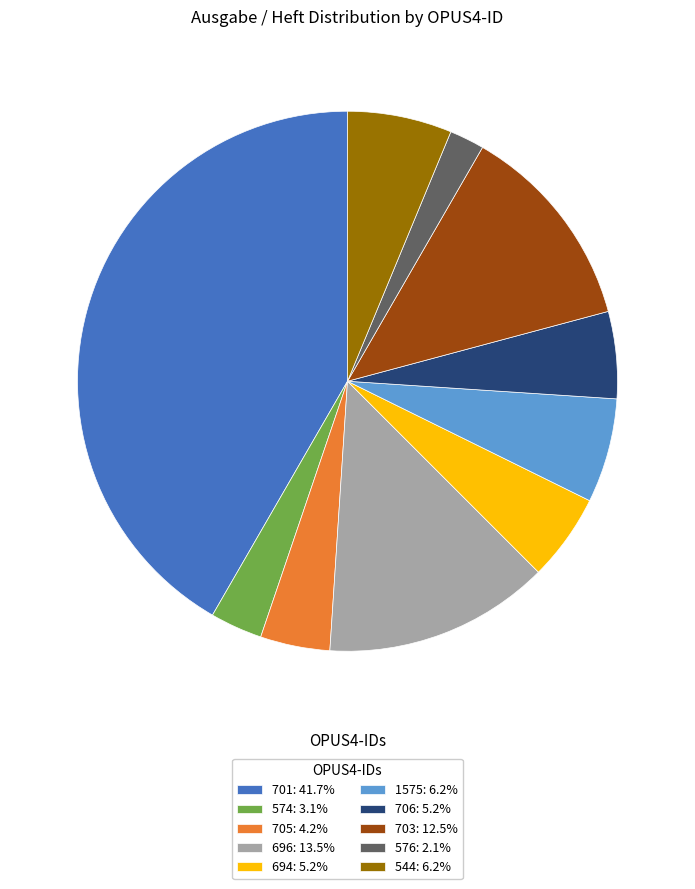

Approximately how many times larger is the value at 705: 4.2% compared to 696: 13.5%?

0.3